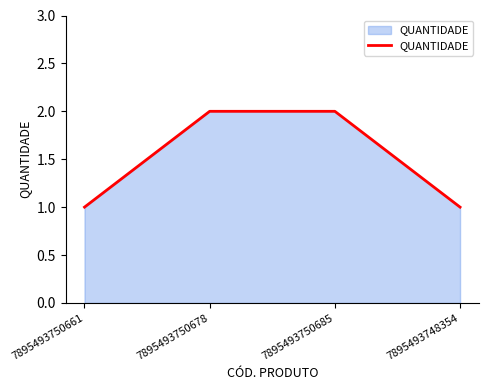

Reading left to right, list all the values displayed in this chart.

1	2	2	1